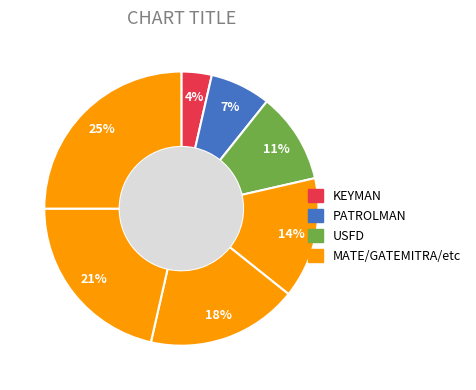

What is the change in value from USFD to GATEMITRA?

+2